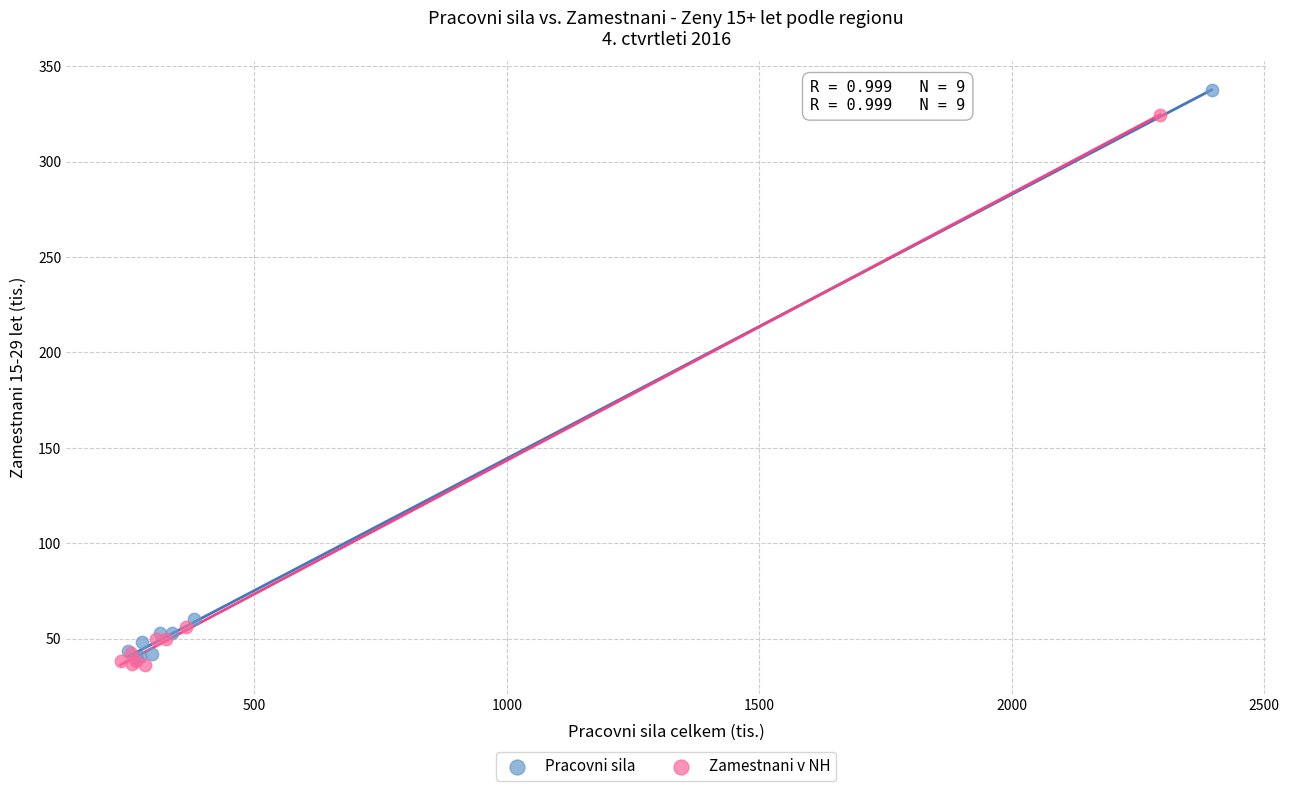

Which series has the largest Y range (max minus min)?

Pracovni sila